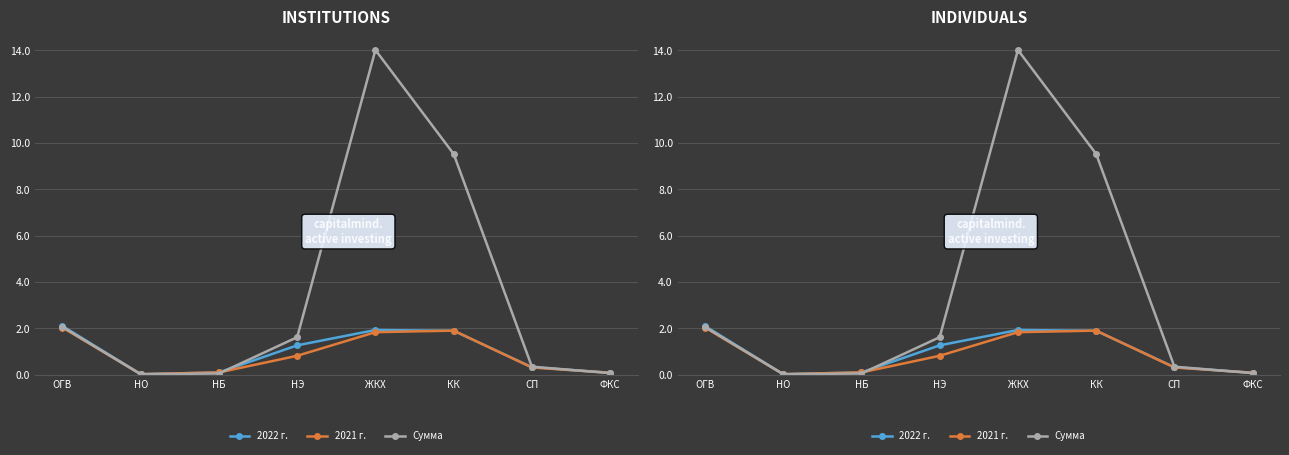

What is the label of the 5th point from the right?

НЭ